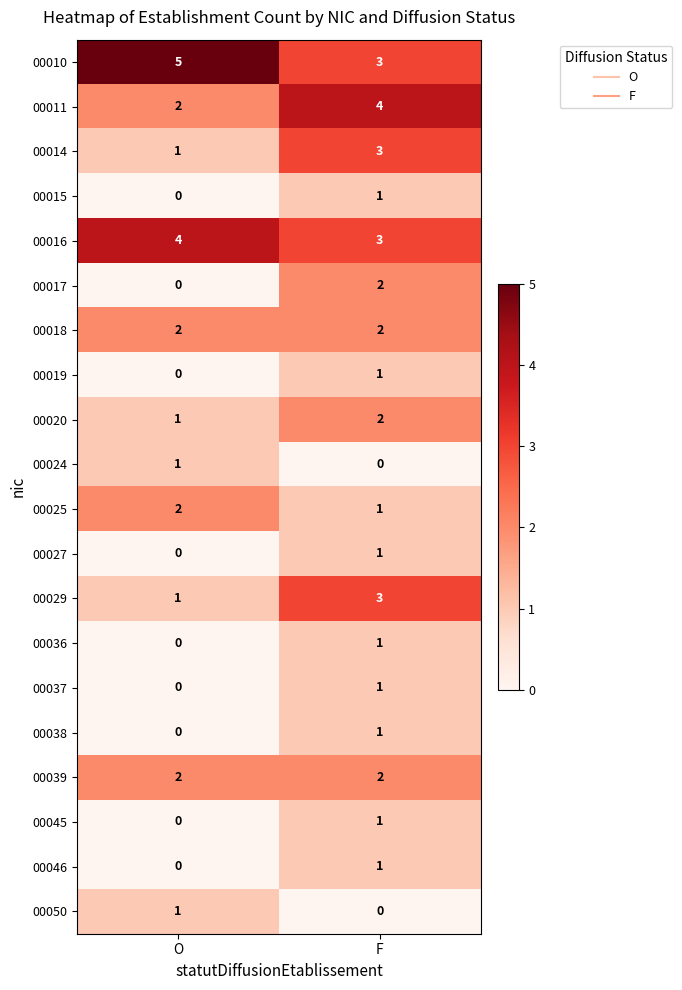

Which category has the lowest value in the 00029 series?

O